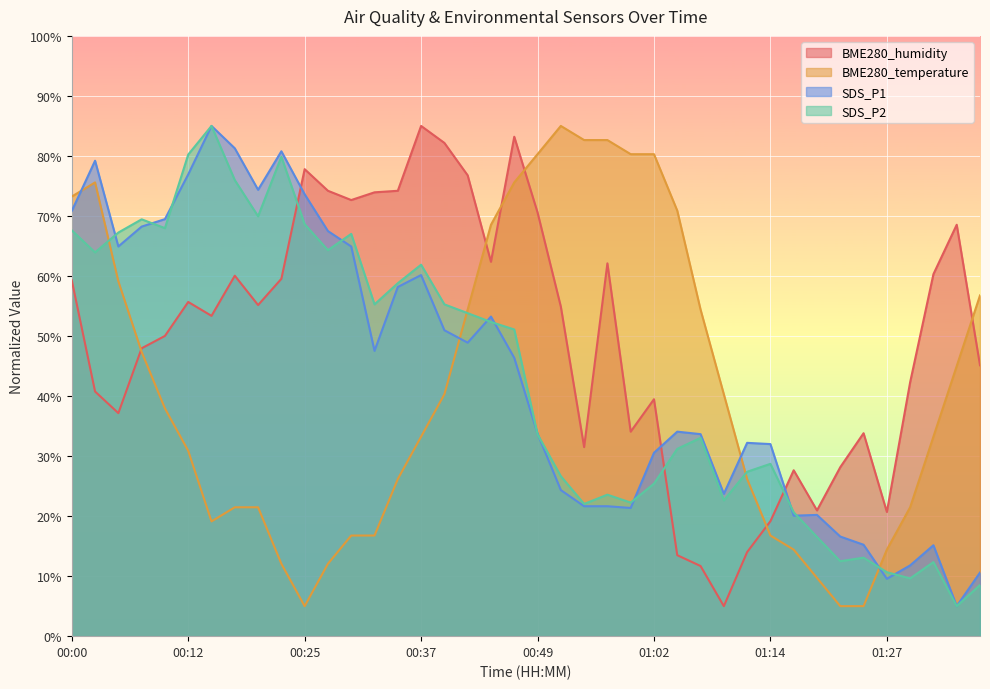

What is the maximum value for SDS_P2?

85.0